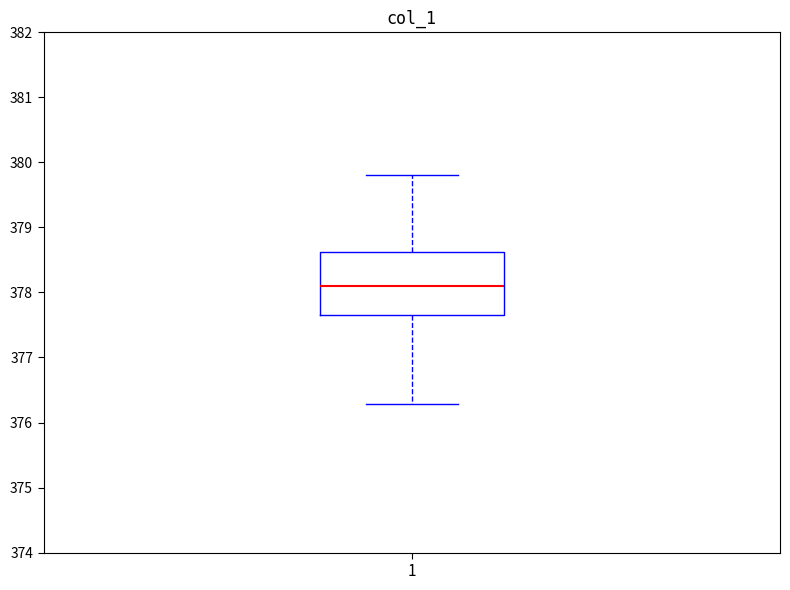

Transcribe this box plot: give where the median line is, the range the box spans, and where the two whiskers end, as read against the y-axis. The values are not printed on the chart, so give them approximately, as read against the axis.

median 378.1, box 377.7 to 378.6, whiskers 376.3 to 379.8